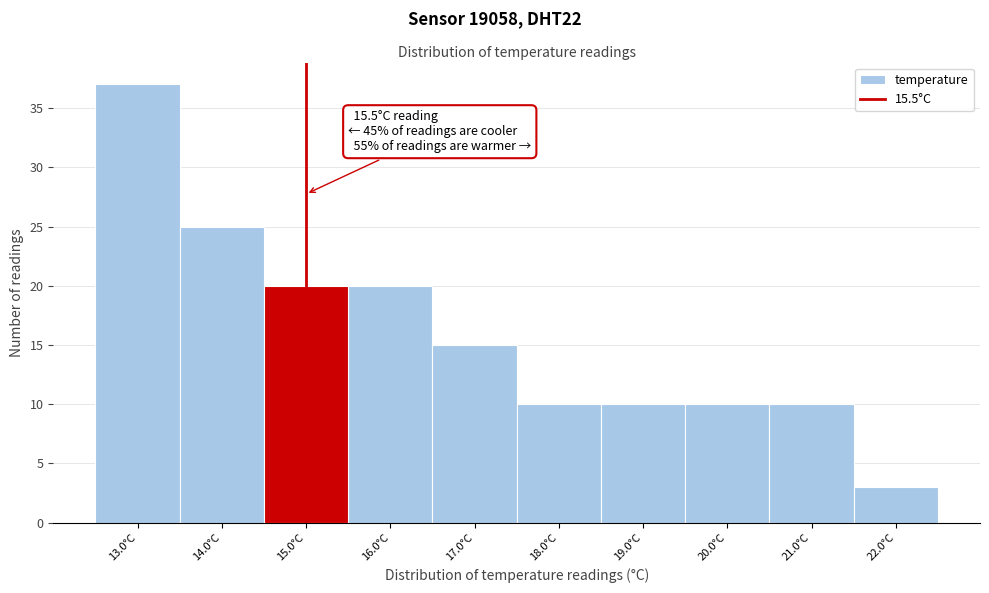

Reading left to right, what are all the values shown in this chart?

37	25	20	20	15	10	10	10	10	3